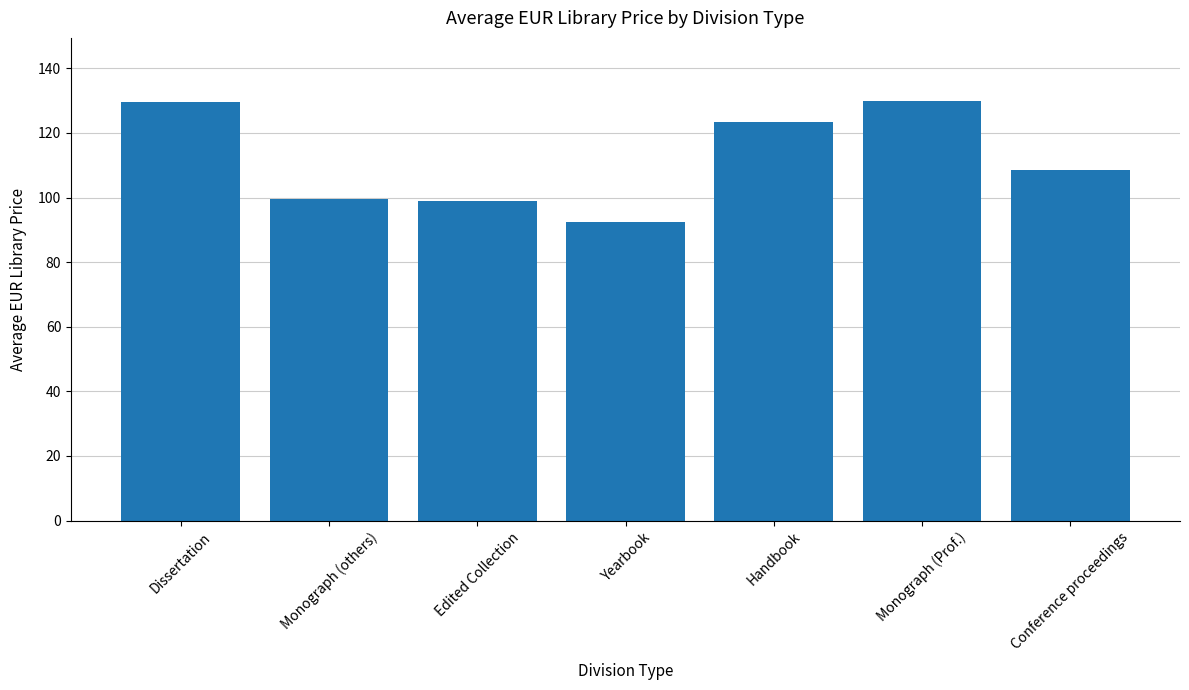

Read the value at Yearbook.

92.5